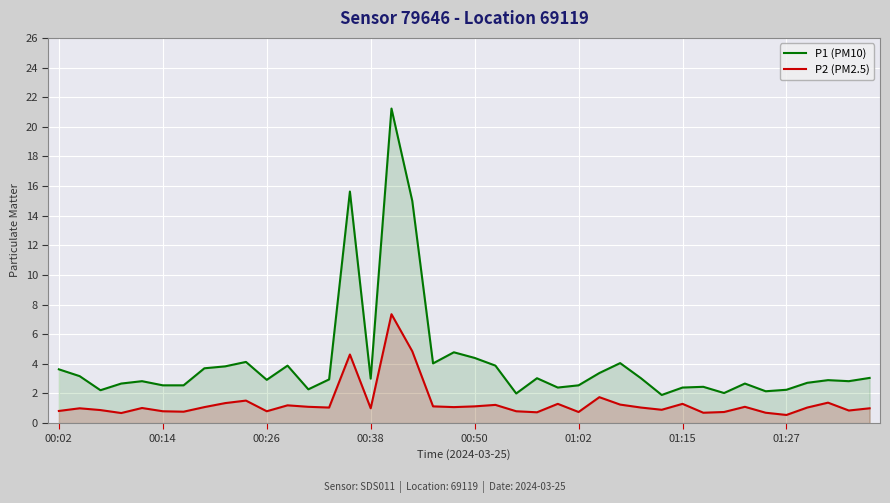

At which category does the chart reach its peak across all series?

16